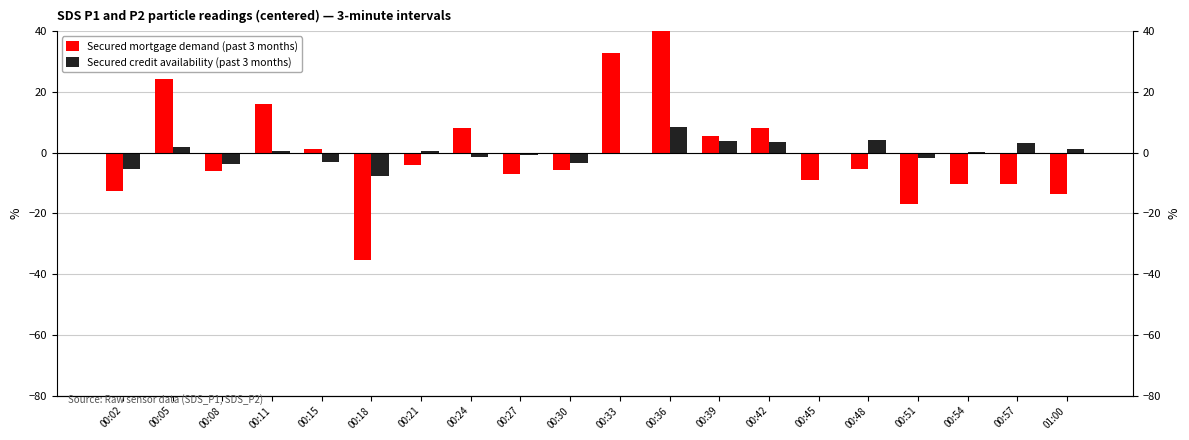

How many bars are there in total?

40